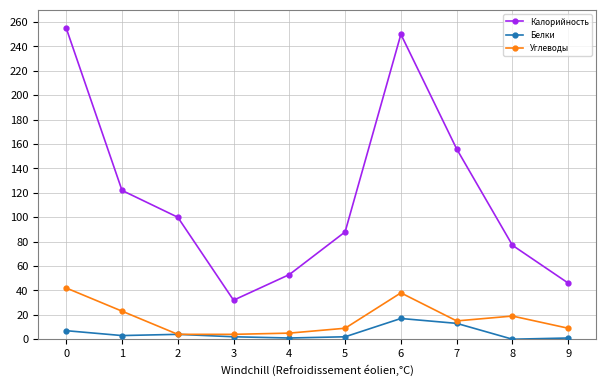

Between 4 and 7, which series saw the biggest shift?

Калорийность